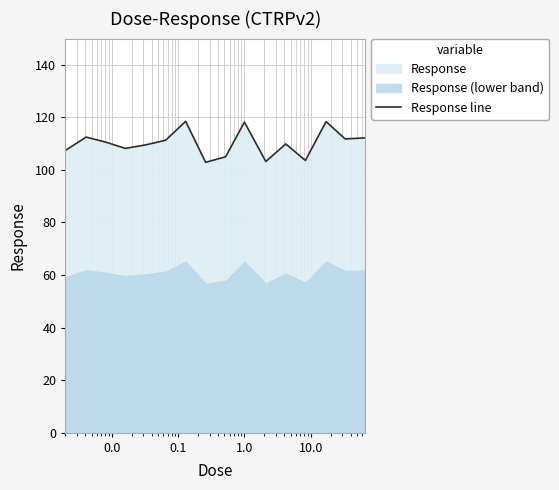

How many interior local peaks (higher than both neighbors) does the data have?

5